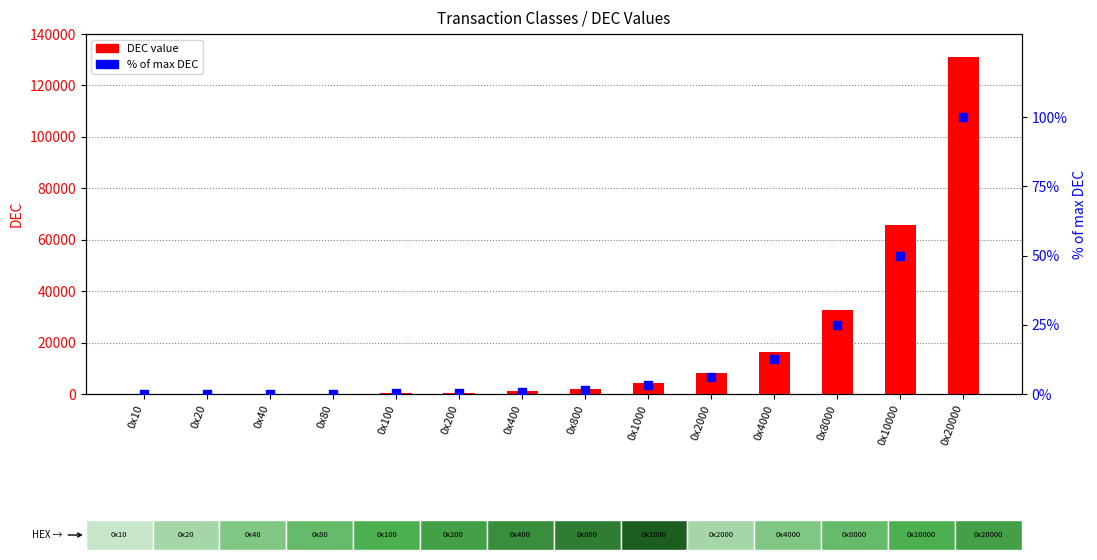

Which series has the largest total across all categories?

DEC value